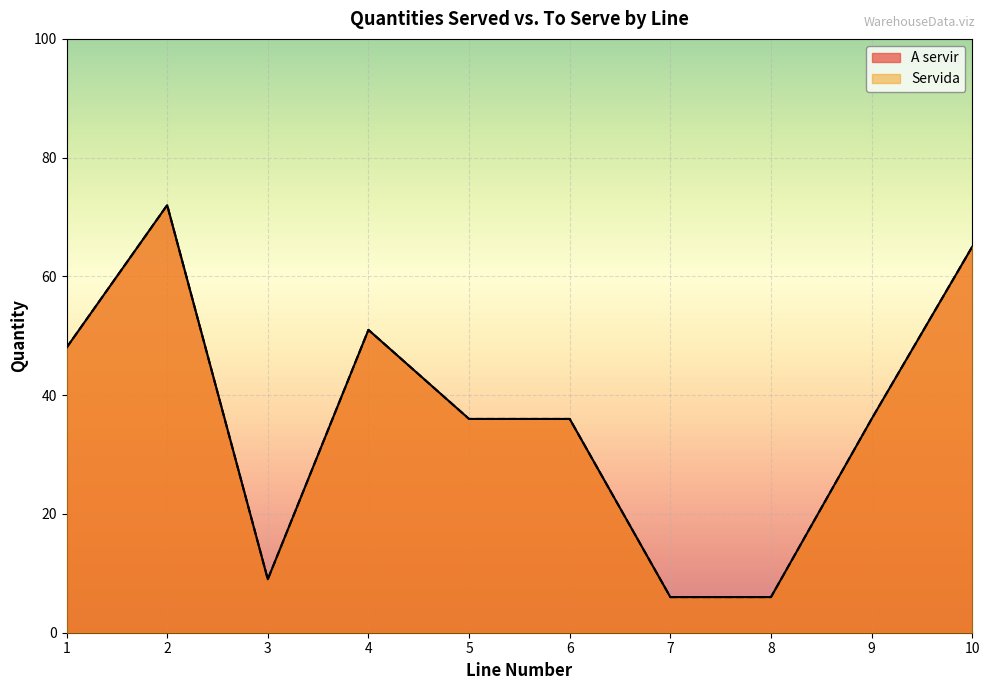

How many interior local valleys does the Servida series have?

1